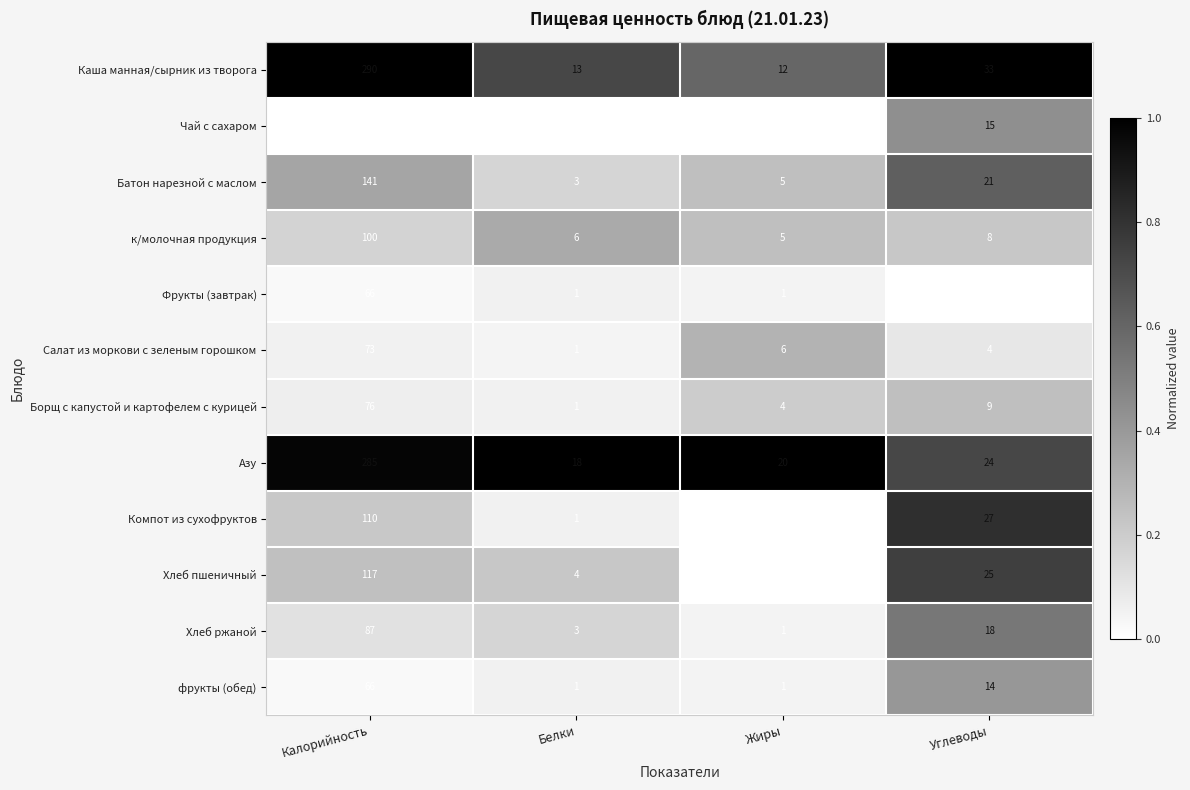

What is the total value across all series at Белки?

52